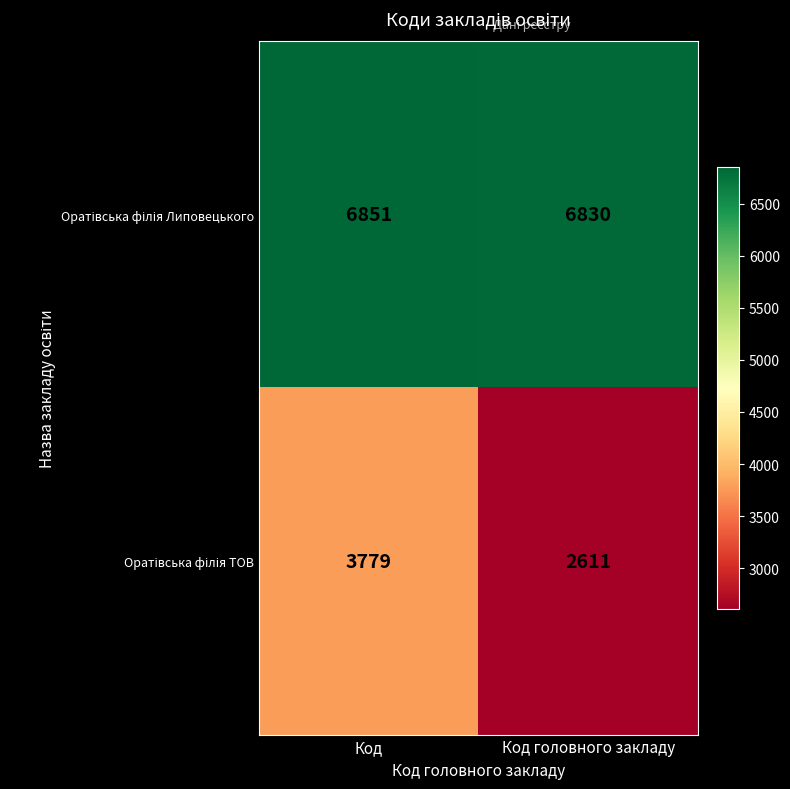

At which category does the chart reach its minimum across all series?

Код головного закладу